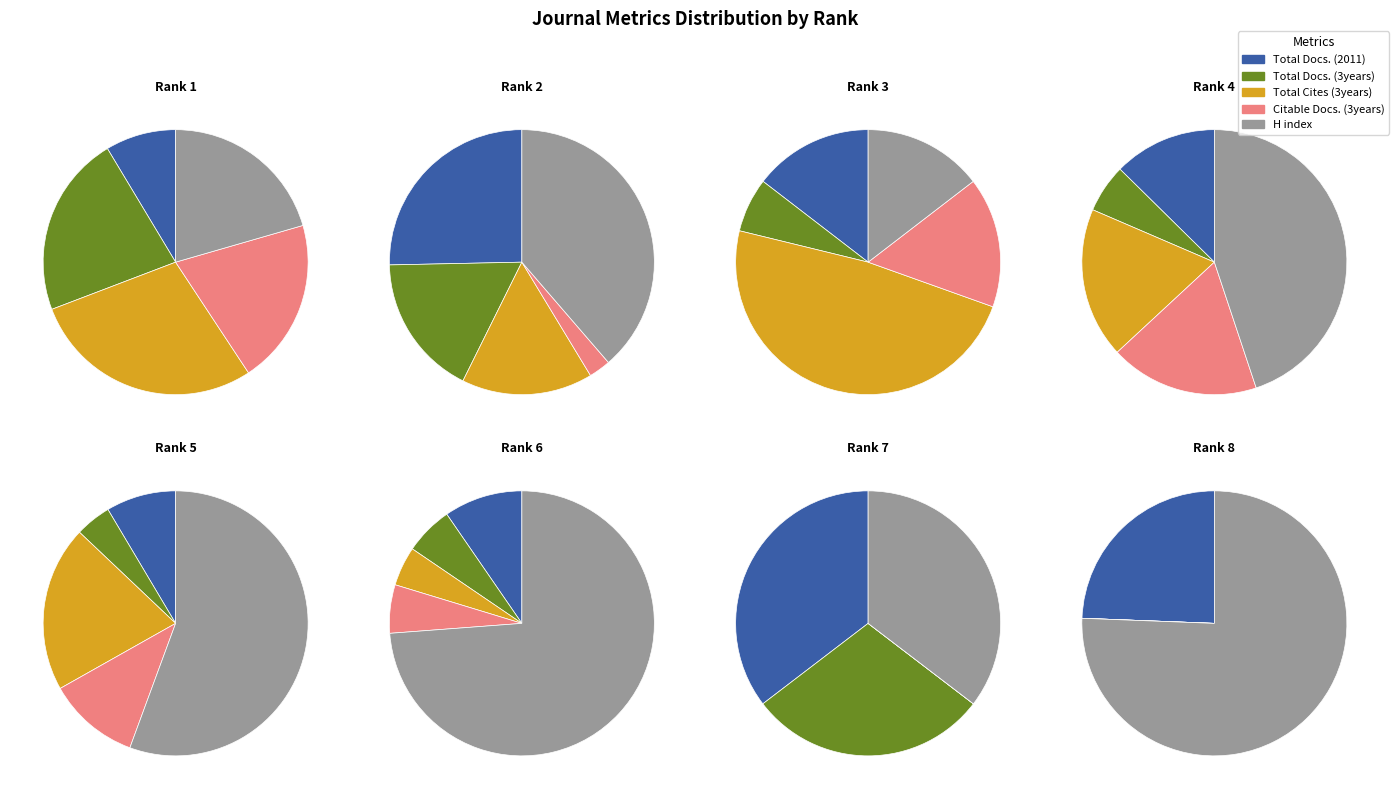

Rank the series at Advances in Bioinformatics from lowest to highest value.

Total Cites (3years), Total Docs. (3years), Citable Docs. (3years), Total Docs. (2011), H index